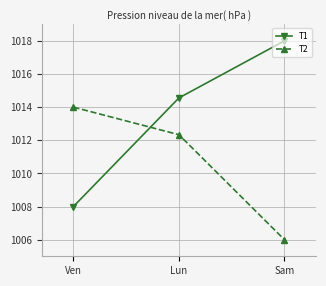

Reading right to left, transcribe all the data shown in this chart.

T1: 1018.0	1014.6	1008.0
T2: 1006.0	1012.3	1014.0